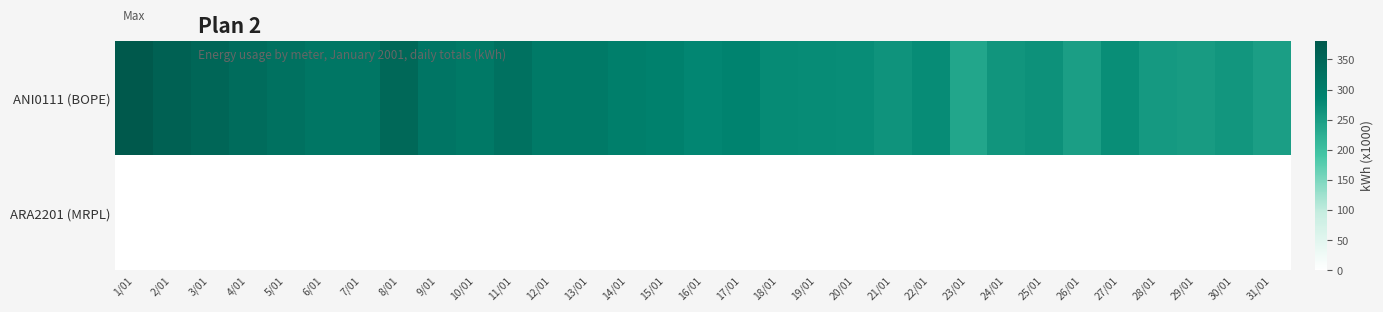

List the series in order of their peak value, lowest first.

ARA2201 (MRPL), ANI0111 (BOPE)